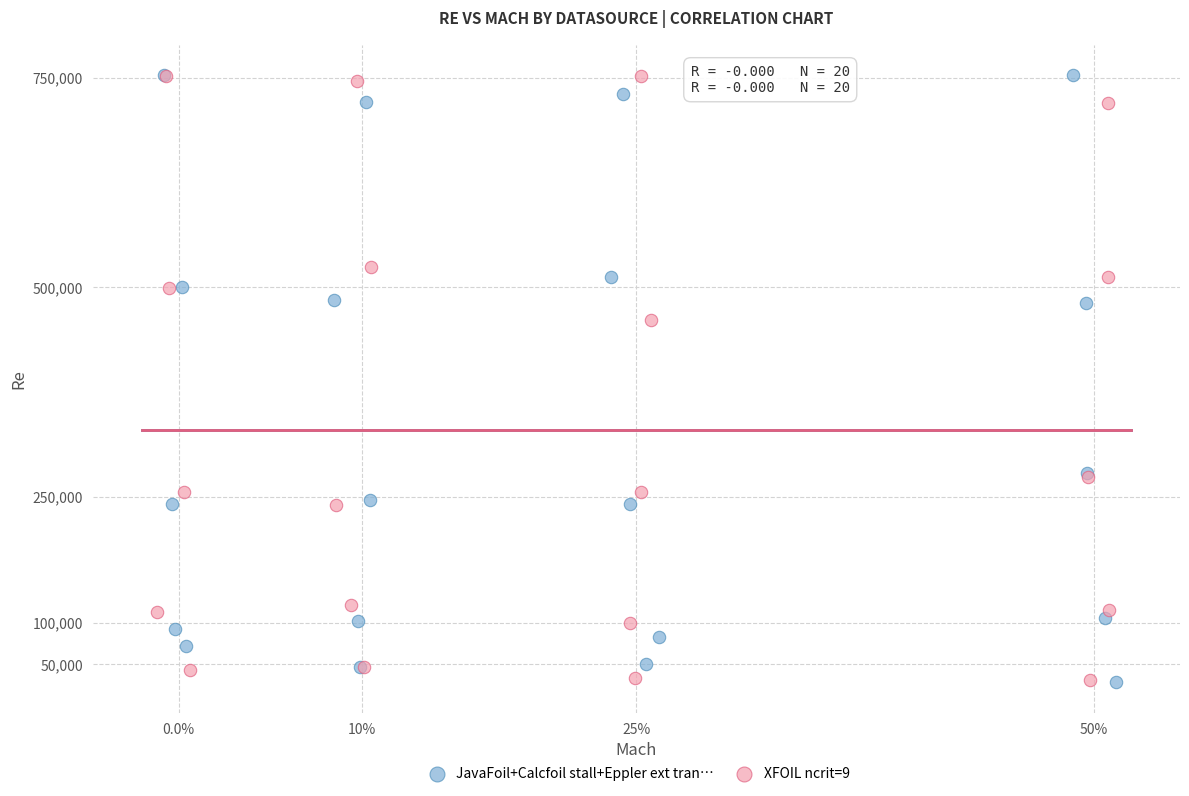

What are all the series names shown in the legend?

JavaFoil+Calcfoil stall+Eppler ext tran…, XFOIL ncrit=9